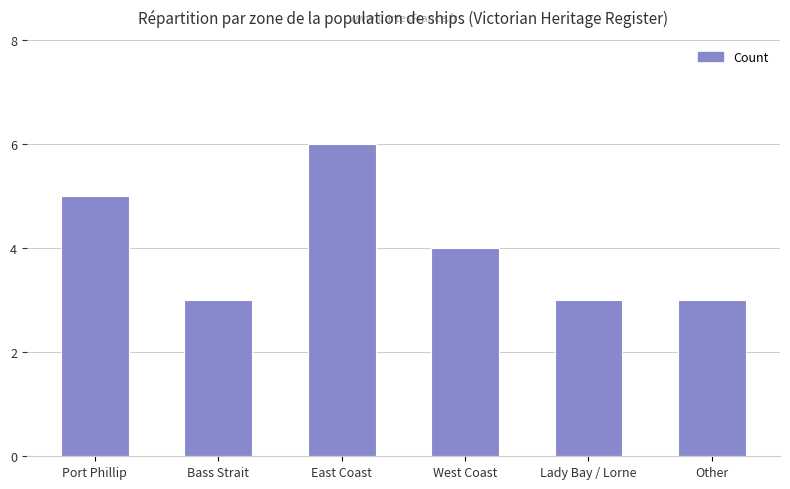

Where does the data first go above 4?

Port Phillip